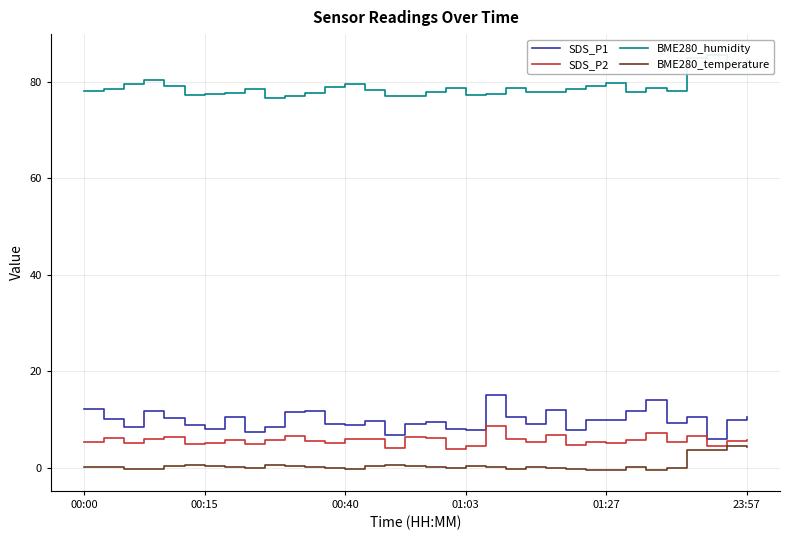

How many lines are shown in the chart?

4